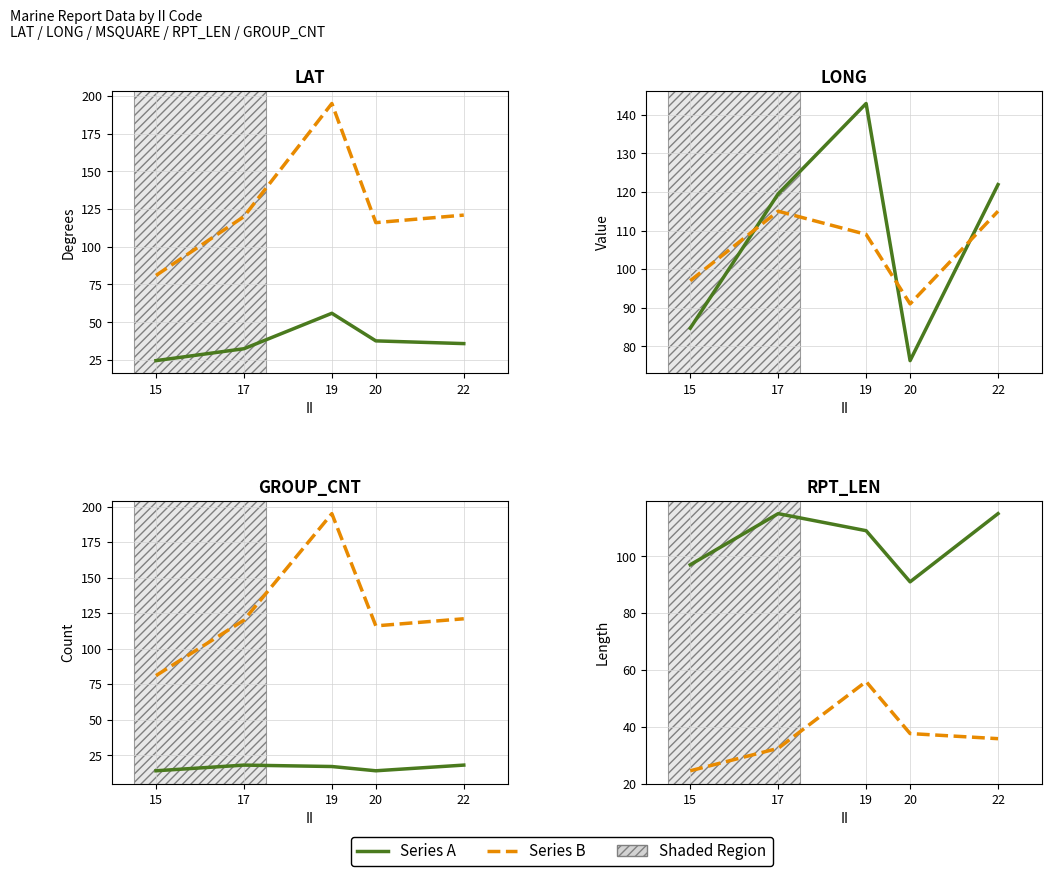

True or false: Series A and Series B intersect in this chart.

False